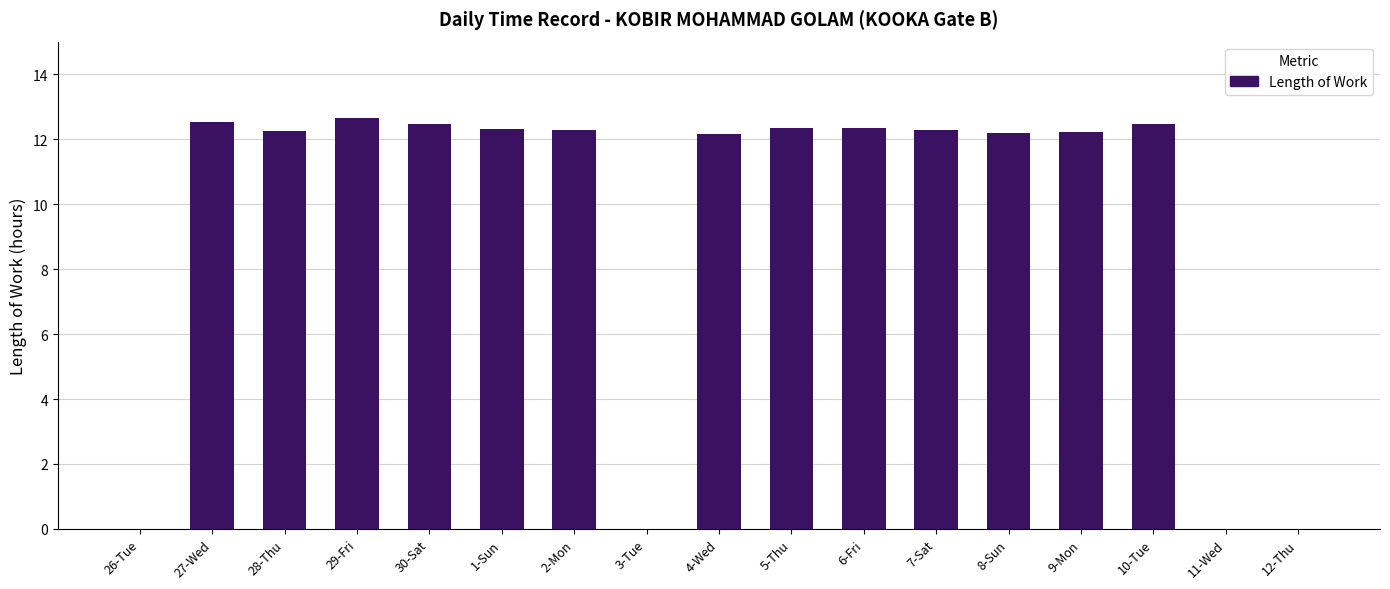

What is the maximum value shown in the chart?

12.7